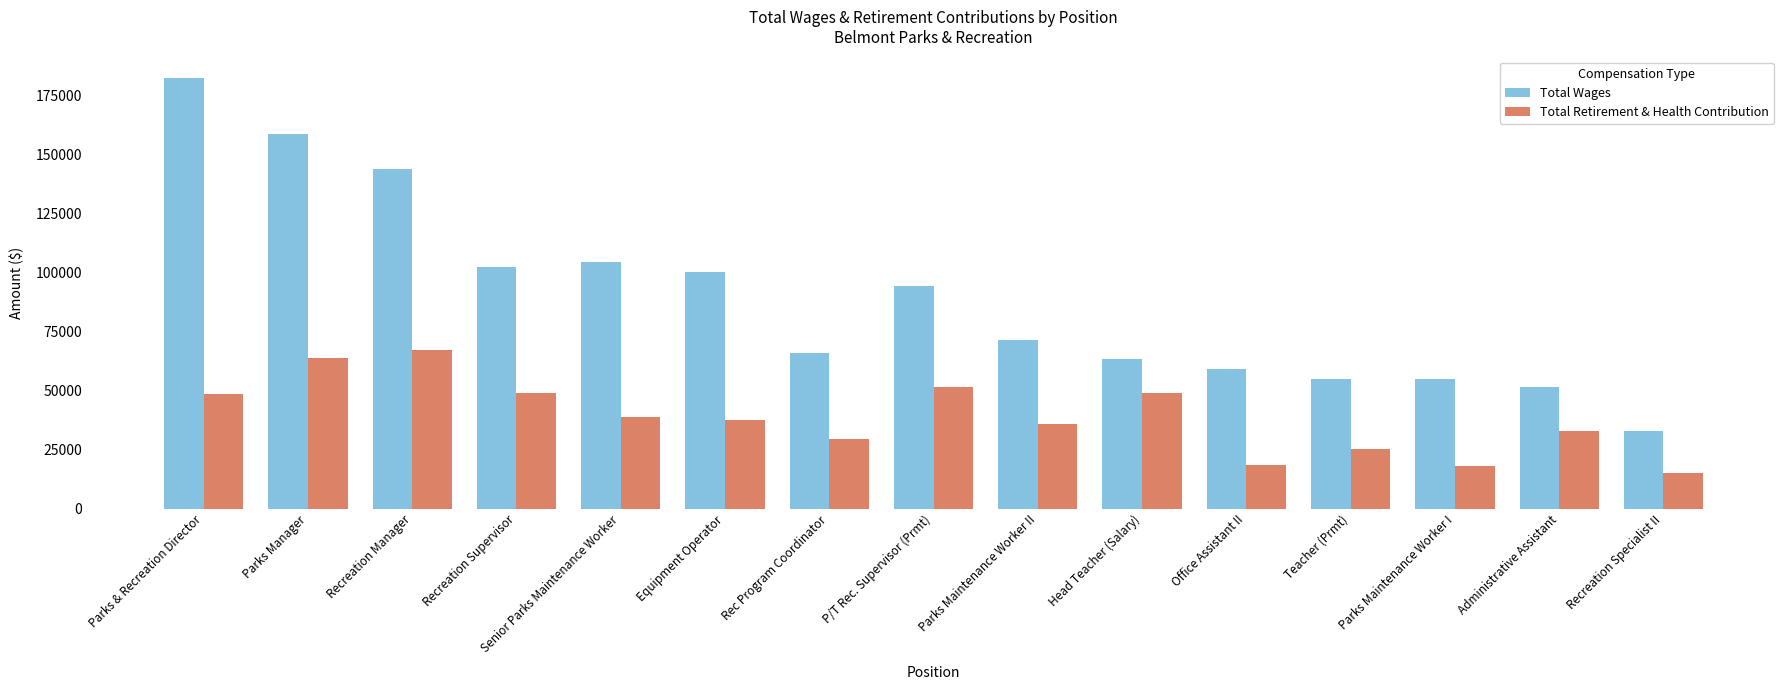

At which category is the sum across all series the highest?

Parks & Recreation Director